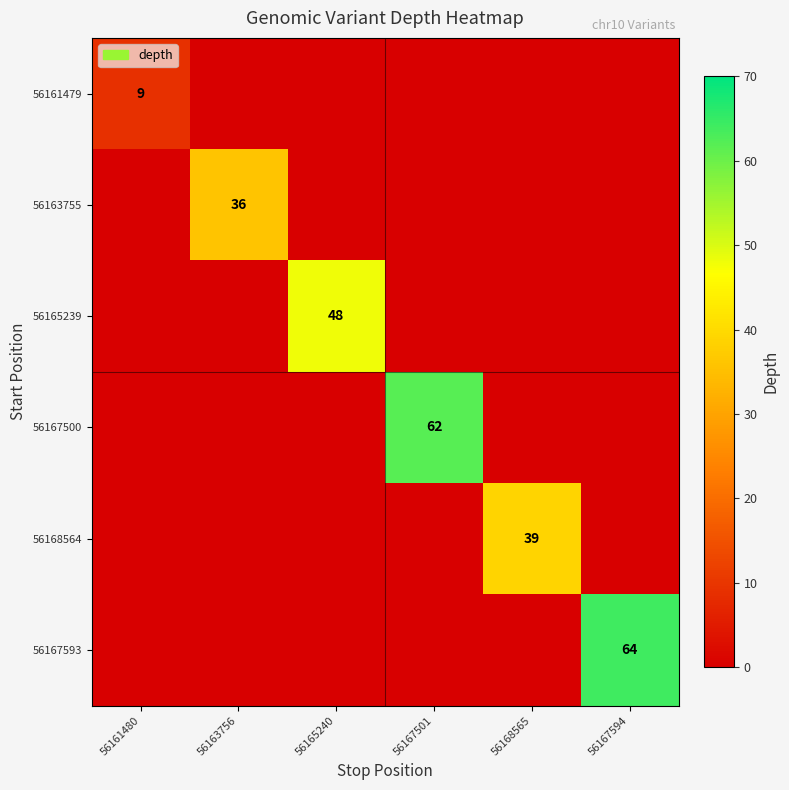

True or false: 56168564 has a value of 19 at 56168565.

False